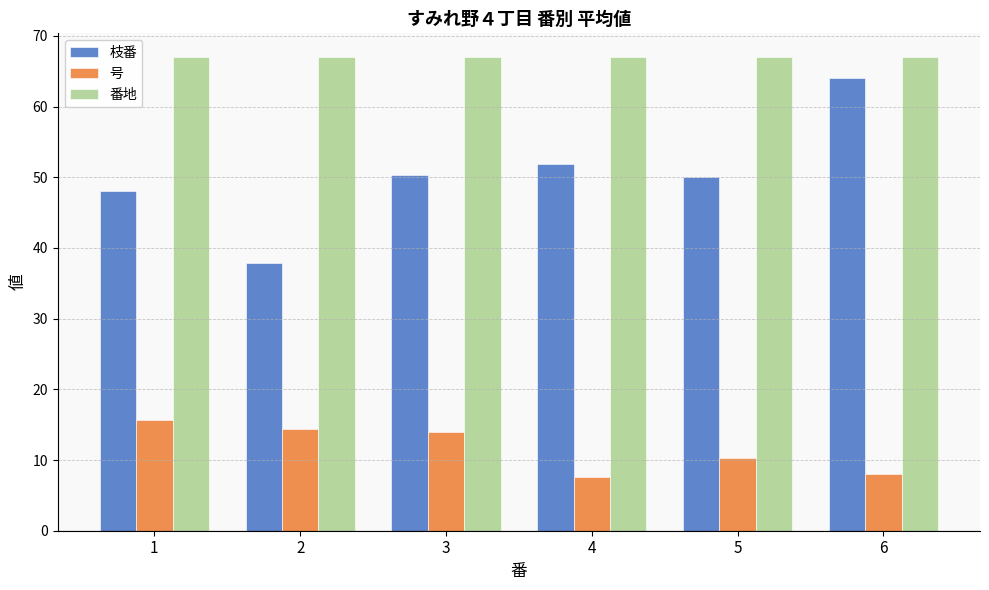

List the series in order of their peak value, lowest first.

号, 枝番, 番地